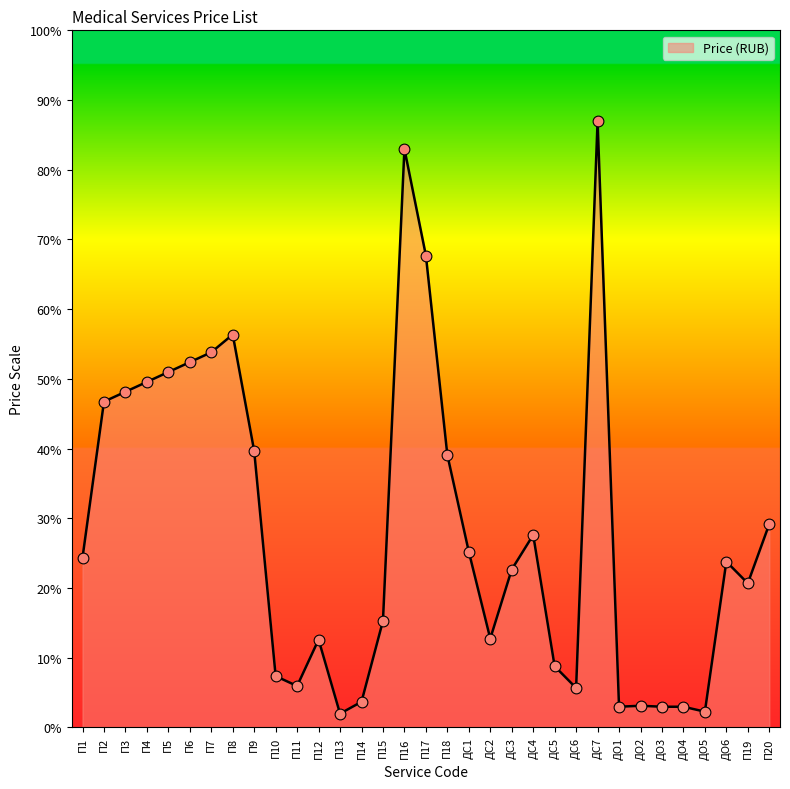

Which has a higher value, ДС4 or П5?

П5